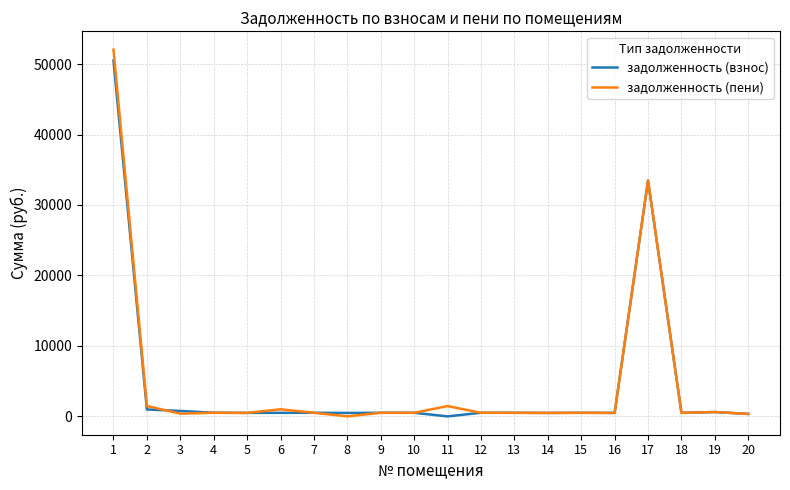

What is the sum of all задолженность (пени) values?

96385.9